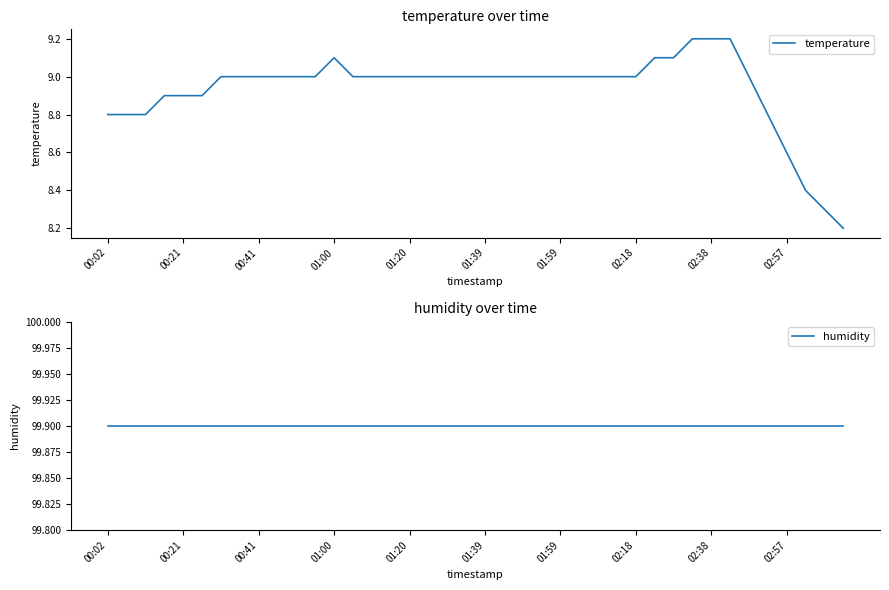

What is the maximum value for temperature?

9.2